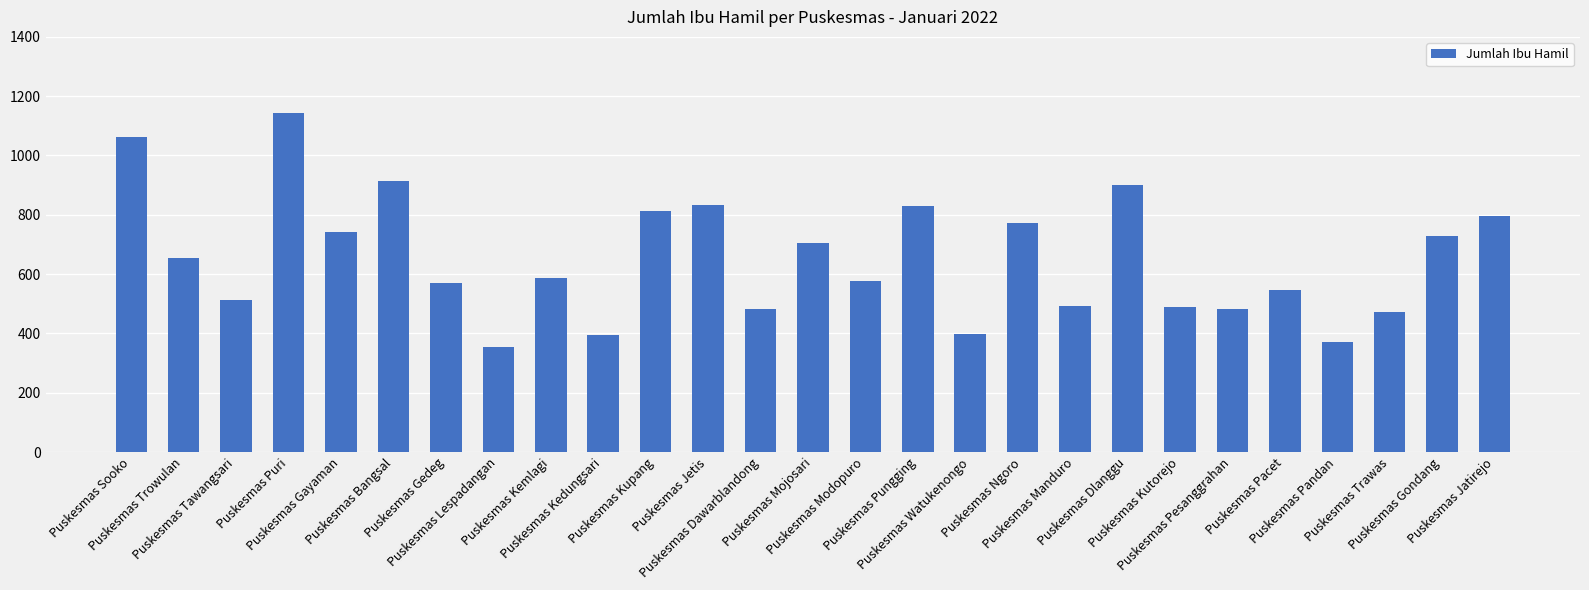

What is the average value?

653